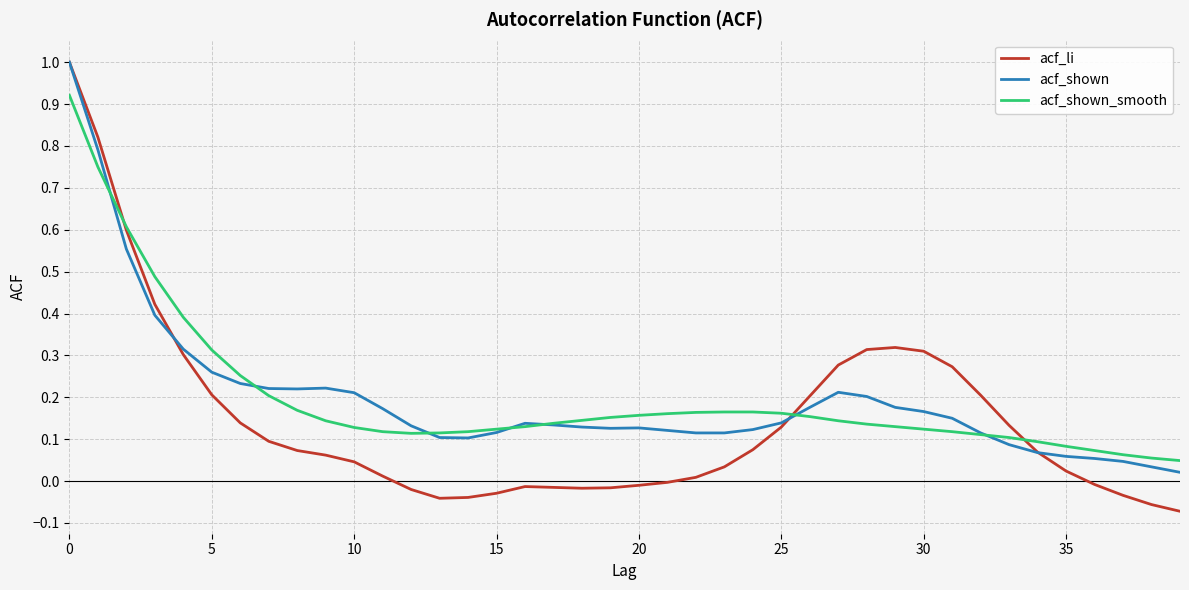

Which series has the widest spread of values?

acf_li